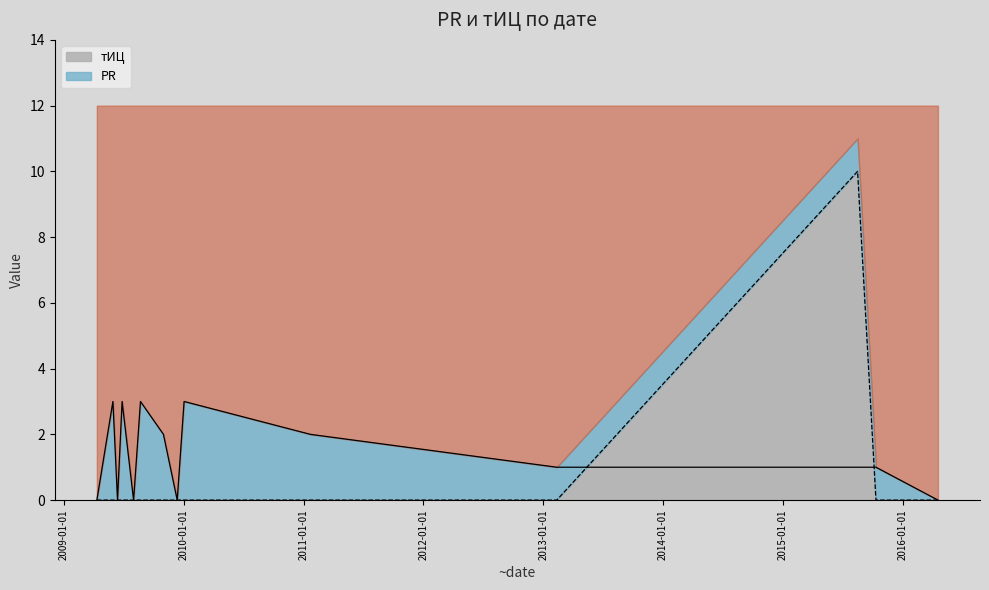

Reading left to right, what are all the values shown in this chart?

PR: 0	3	0	3	0	3	2	0	3	2	1	1	1	0
тИЦ: 0	0	0	0	0	0	0	0	0	0	0	10	0	0